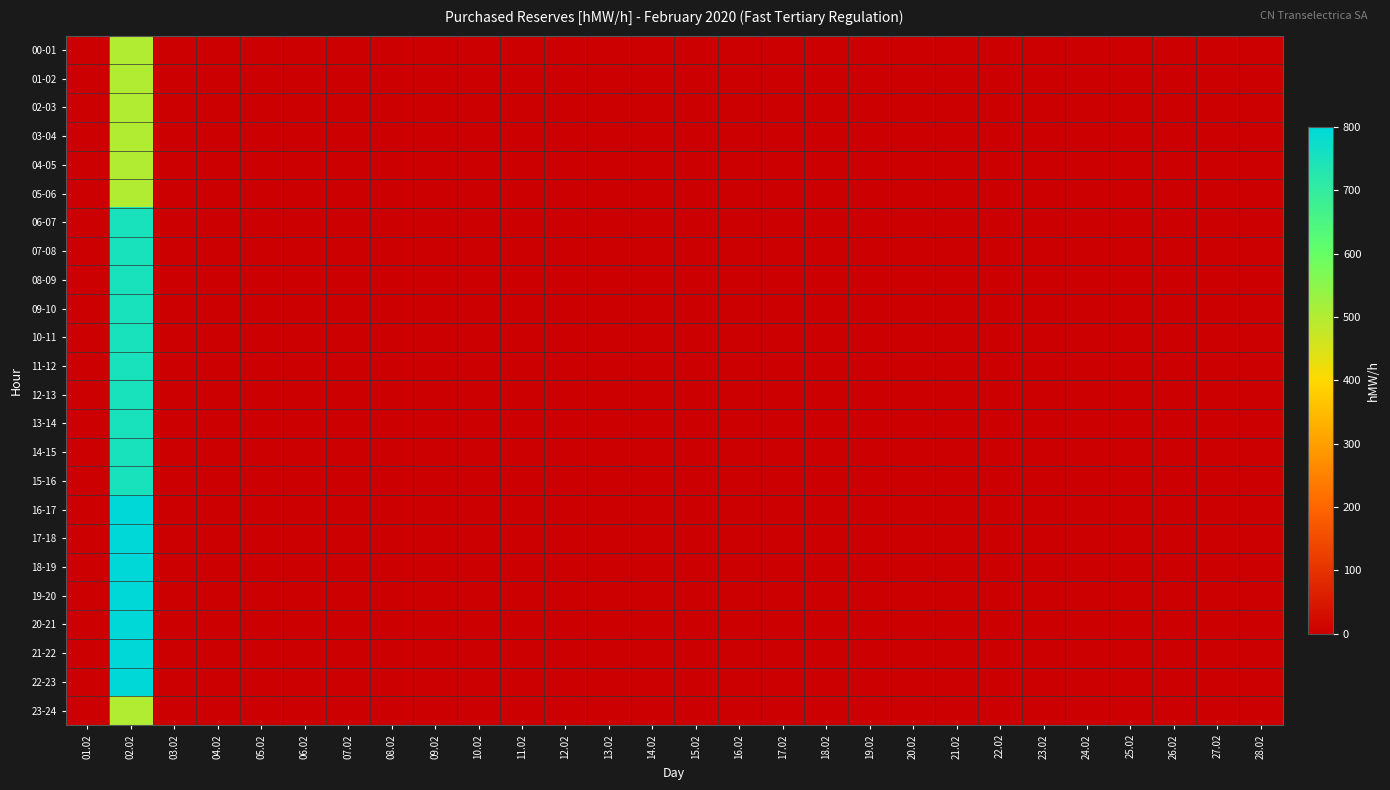

Rank the series by their maximum value, from highest to lowest.

16-17, 17-18, 18-19, 19-20, 20-21, 21-22, 22-23, 06-07, 07-08, 08-09, 09-10, 10-11, 11-12, 12-13, 13-14, 14-15, 15-16, 00-01, 01-02, 02-03, 03-04, 04-05, 05-06, 23-24